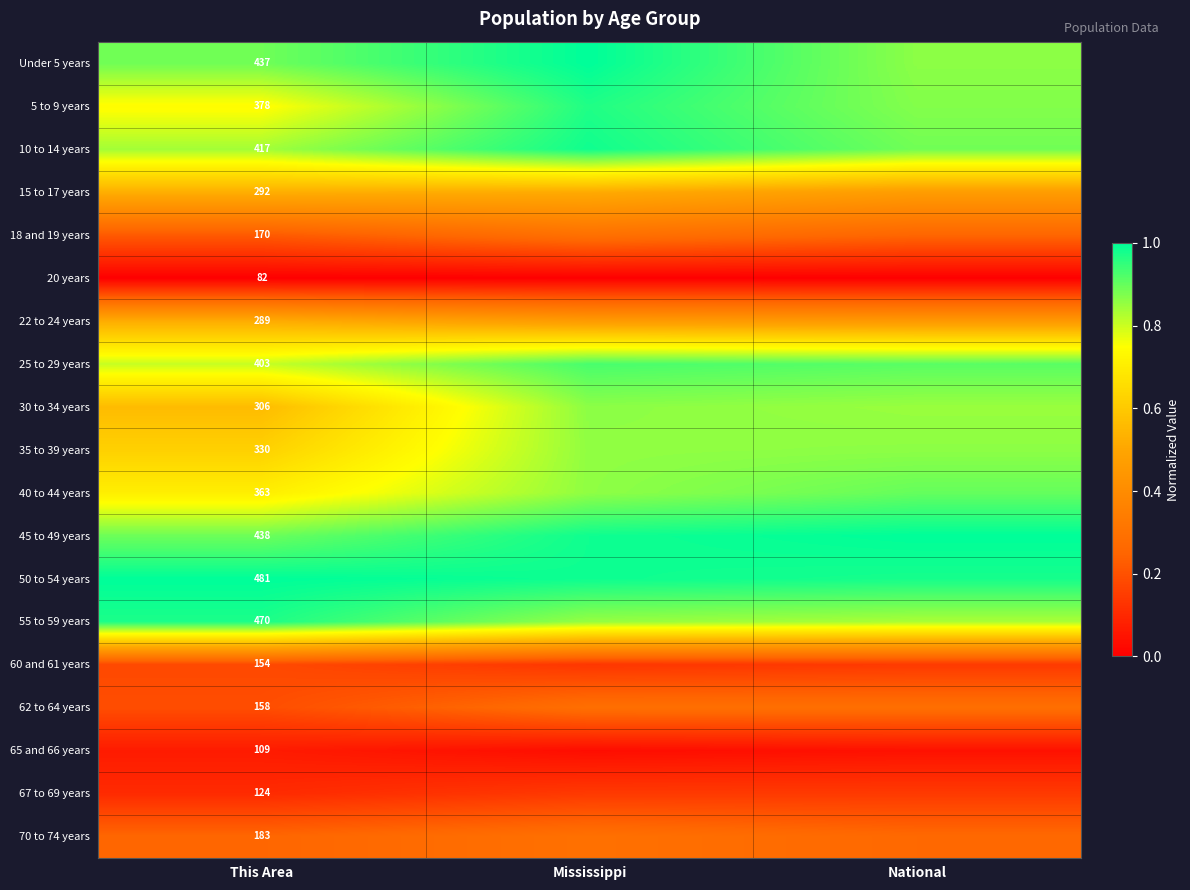

Is it true that 70 to 74 years equals 0.4 at This Area?

False